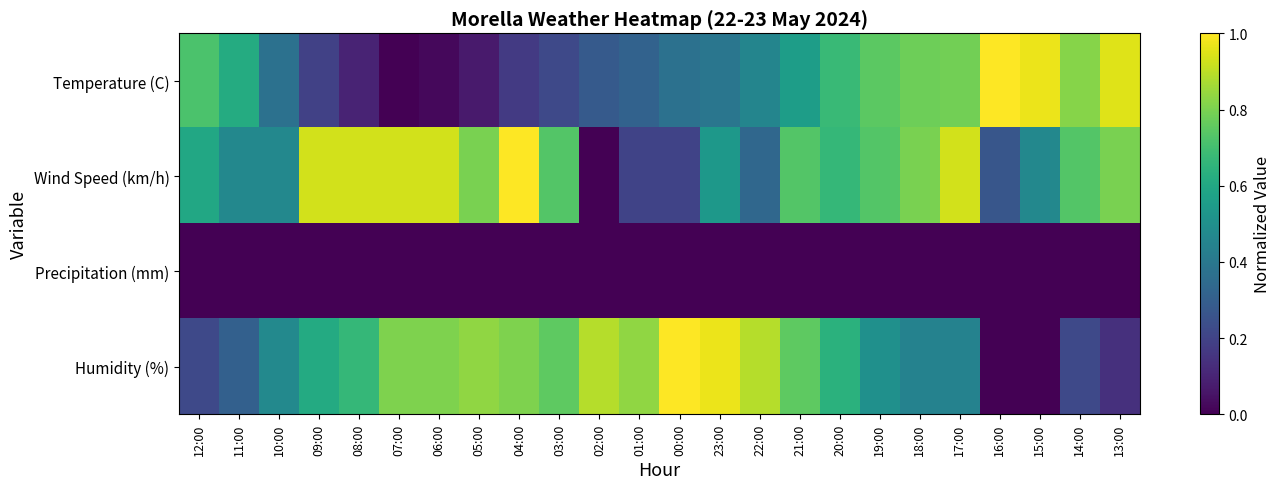

At which category is the sum across all series the highest?

17:00